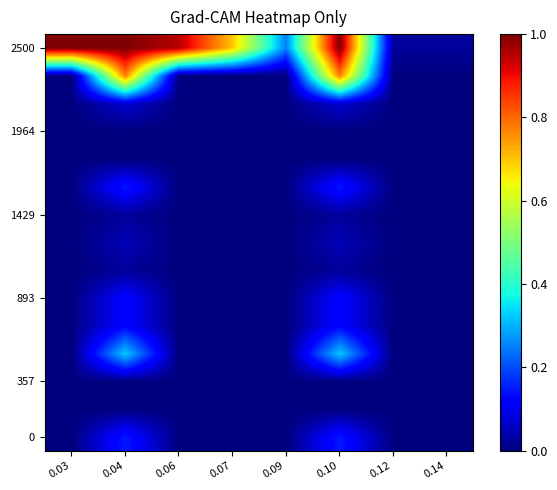

What is the spread (max minus min) of values at 0.09?

0.2